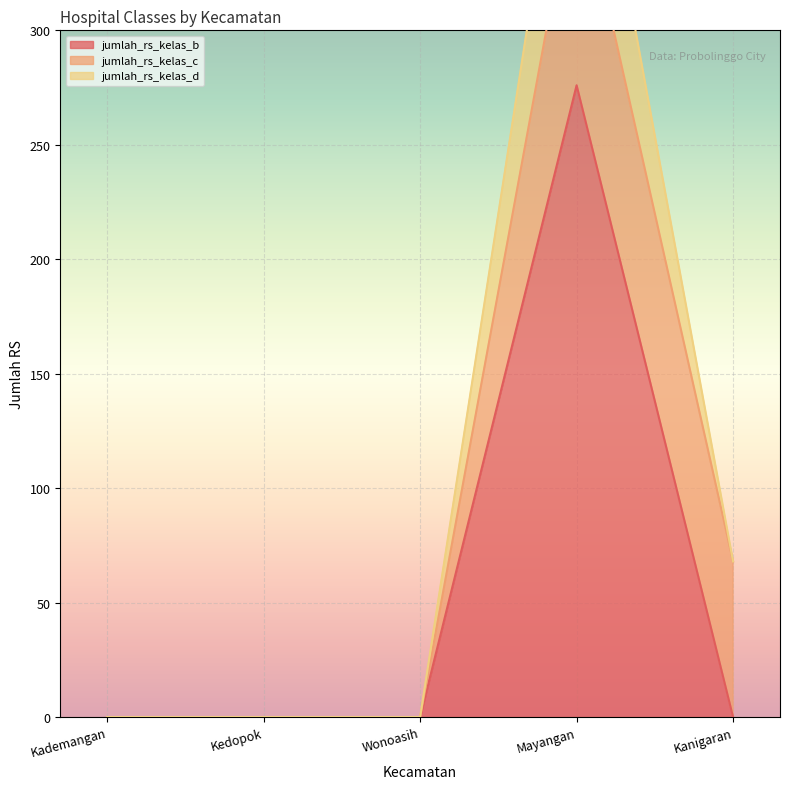

What is the maximum value for jumlah_rs_kelas_b?

276